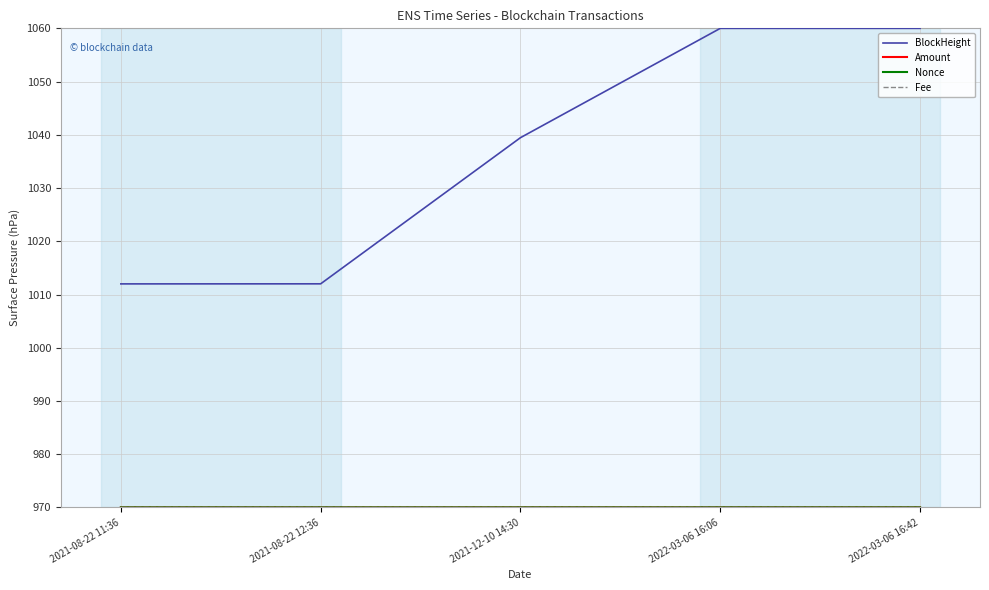

Where is BlockHeight nearest to the value 1035?

2021-12-10 14:30